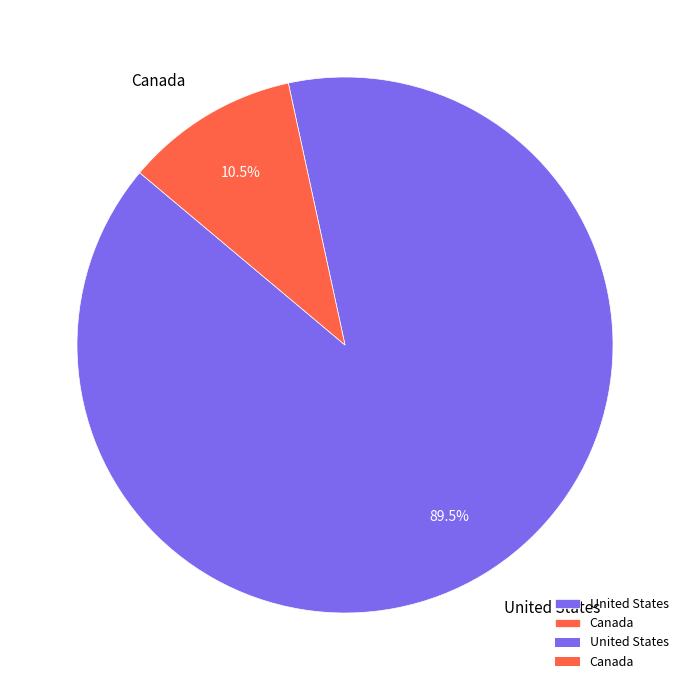

What is the ratio of the value at Canada to the value at United States?

0.1